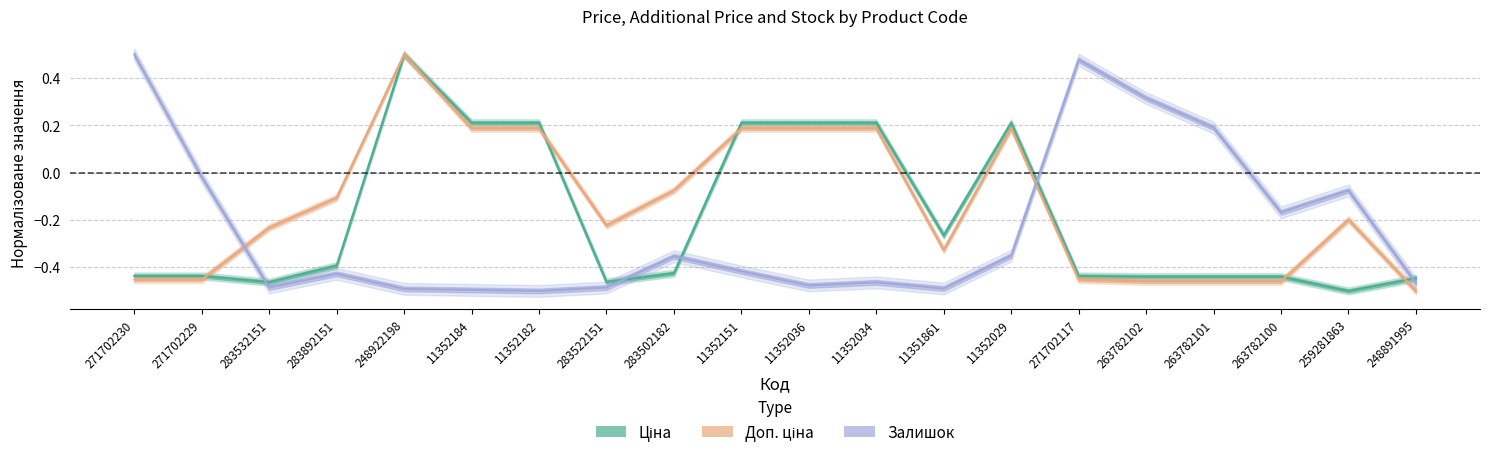

Which series has the widest spread of values?

Ціна